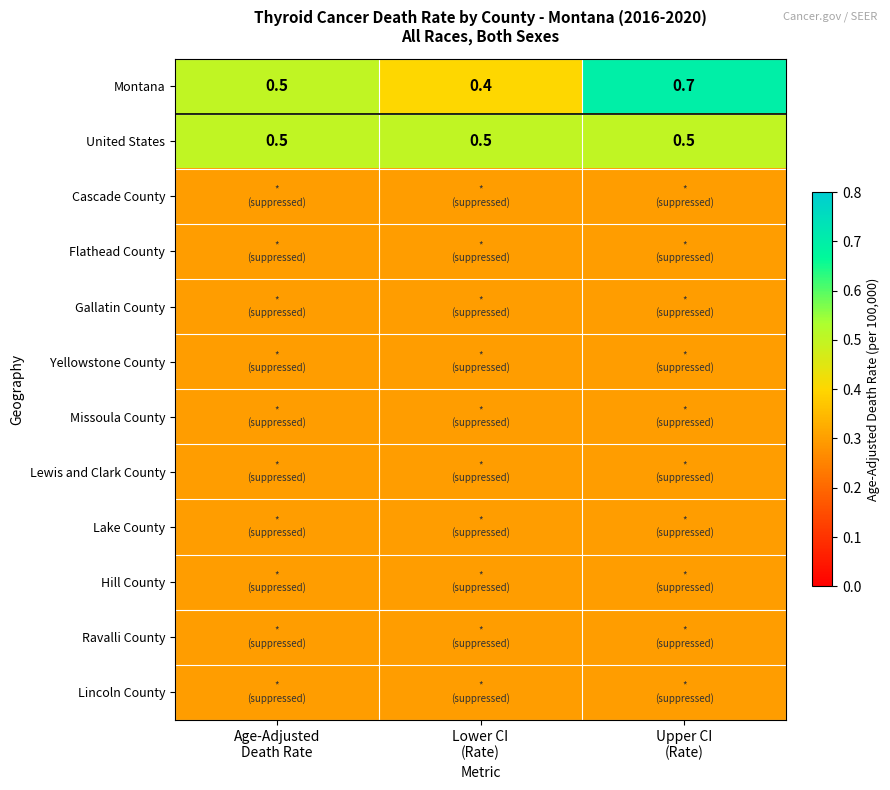

At which category does the chart reach its minimum across all series?

Age-Adjusted
Death Rate